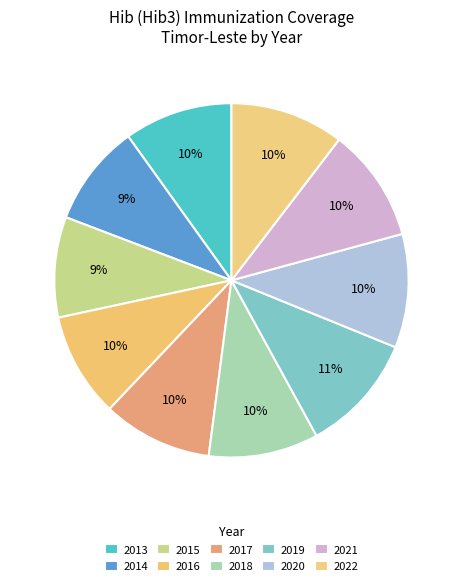

What percentage do 2020 and 2013 together represent?

20.3%